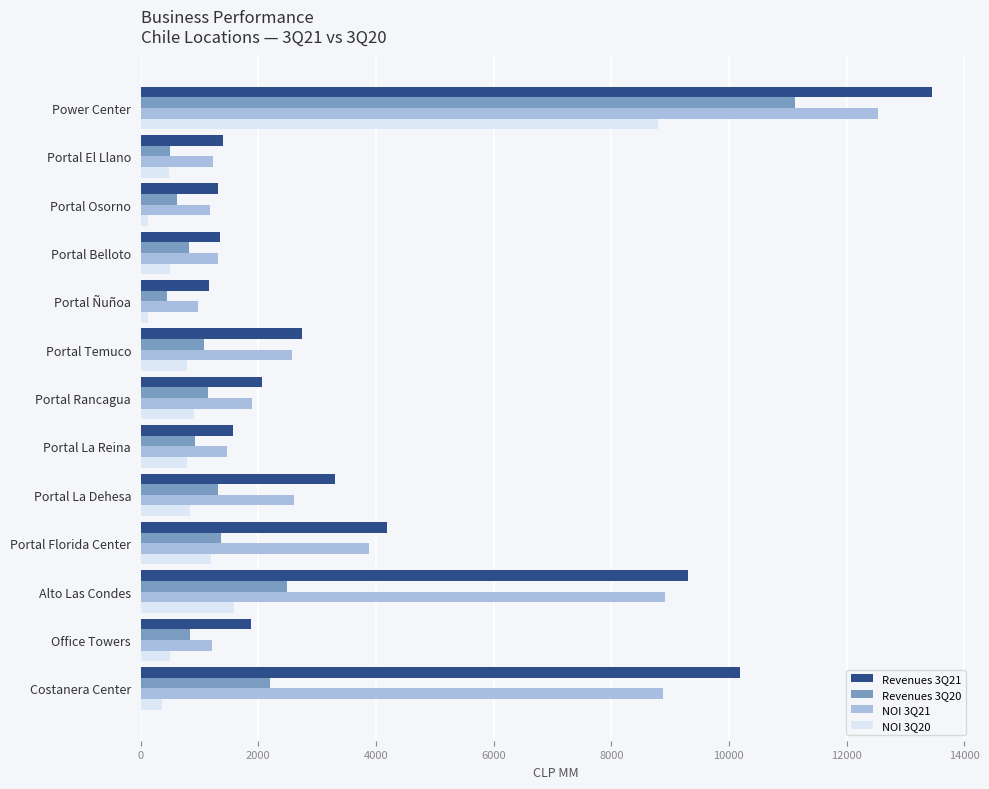

Is the value of NOI 3Q20 at Power Center greater than the value of NOI 3Q21 at Portal La Reina?

Yes